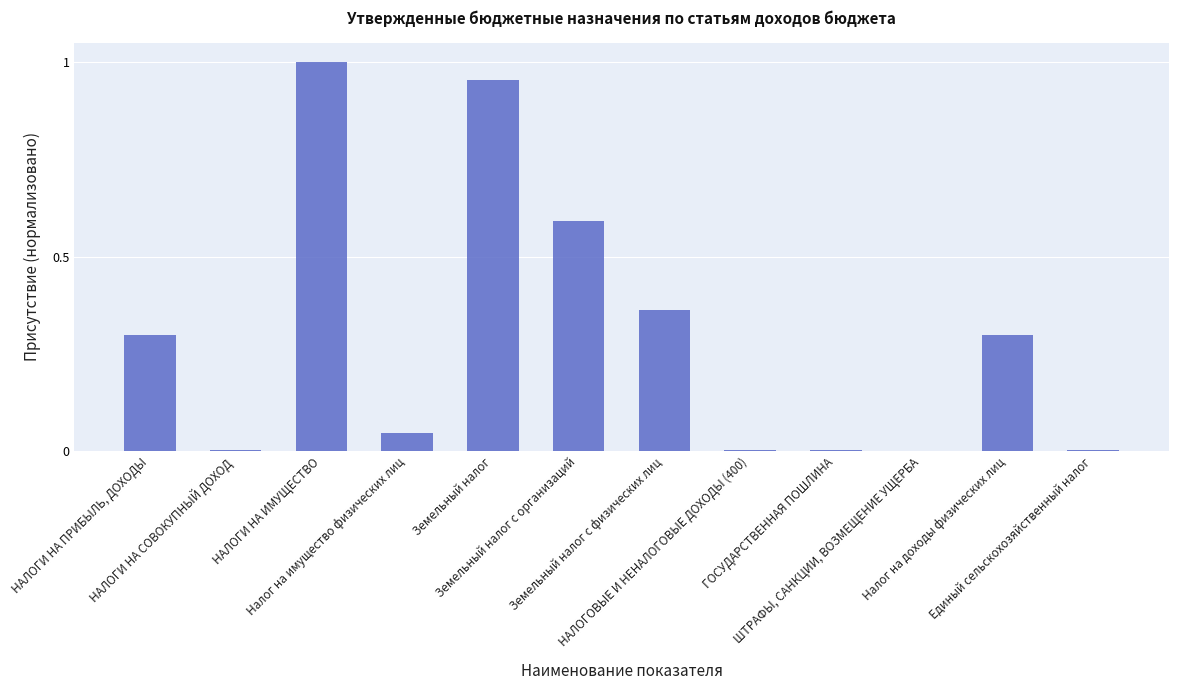

Between Налог на имущество физических лиц and Налог на доходы физических лиц, which is larger?

Налог на доходы физических лиц